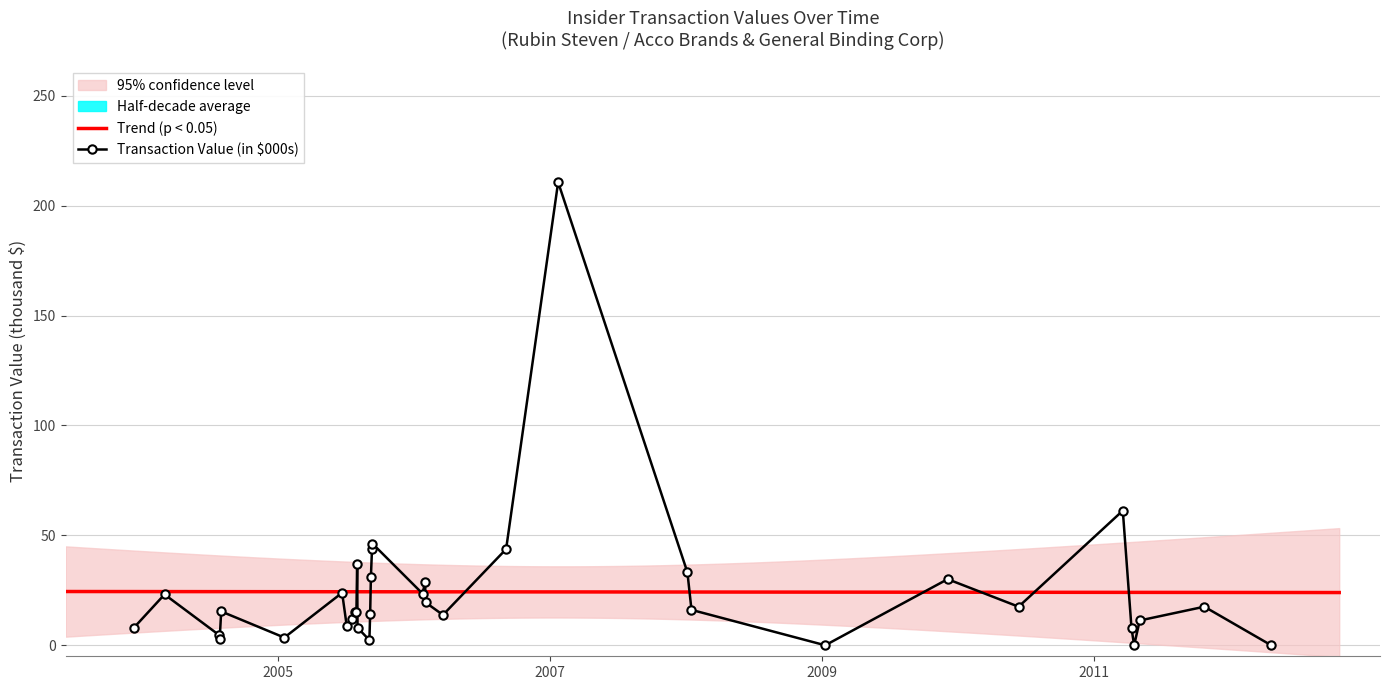

What is the highest value of the Transaction Value (in $000s) series?

210.6